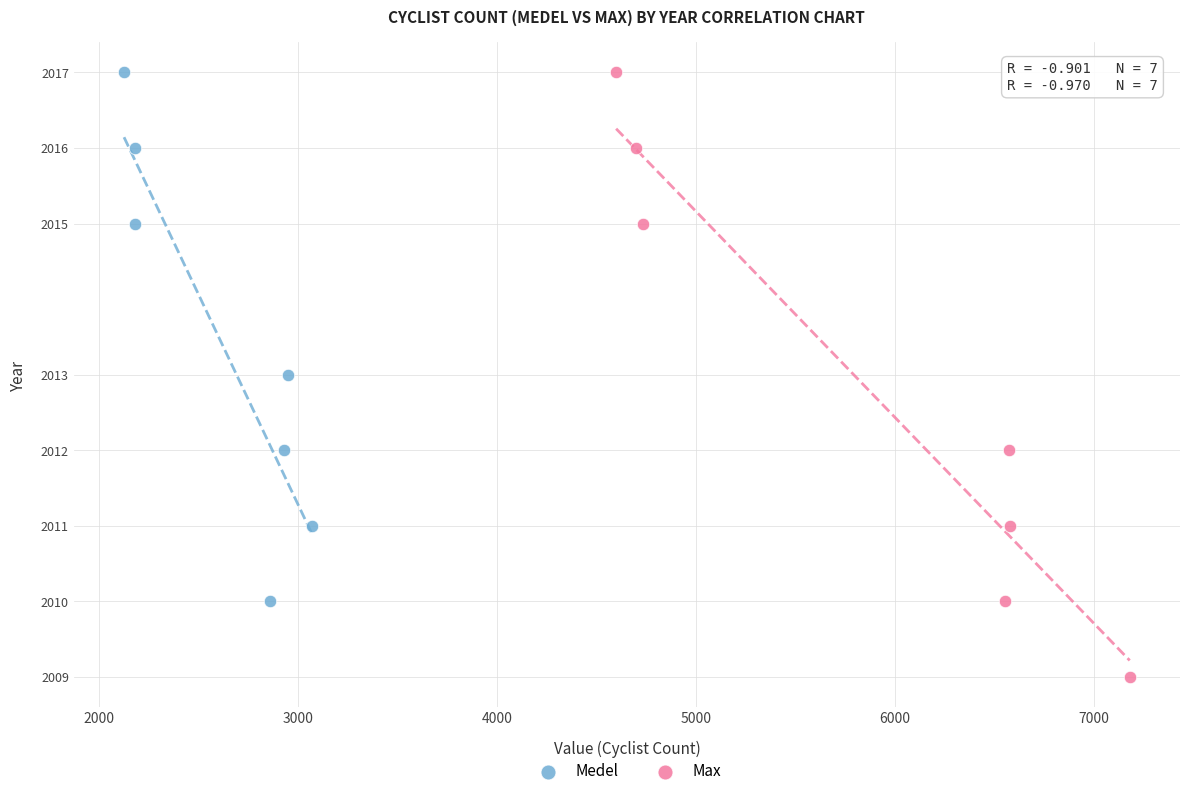

What are all the series names shown in the legend?

Medel, Max